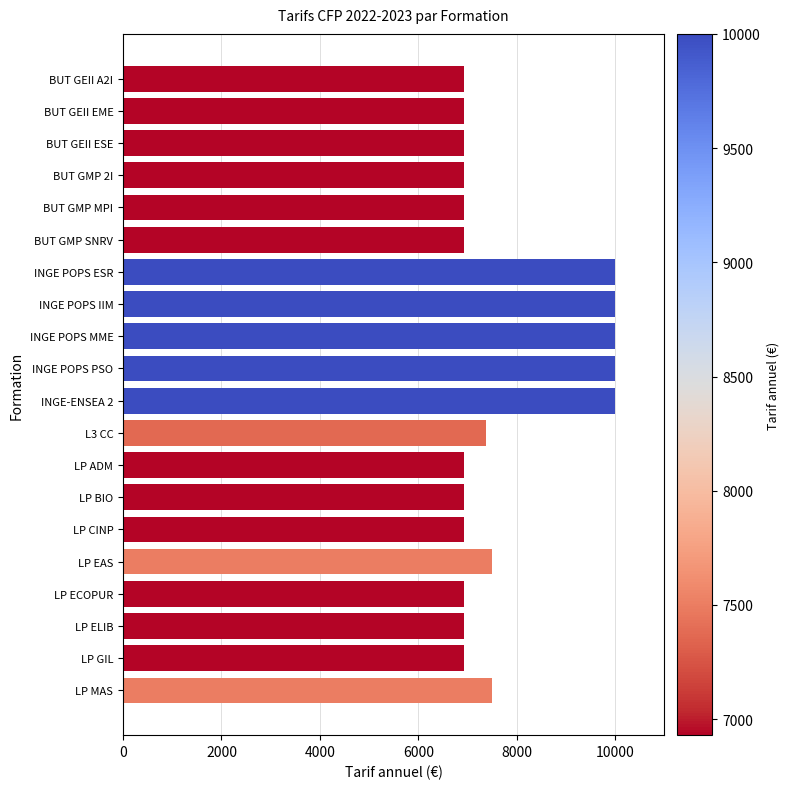

What is the label of the 17th bar from the bottom?

BUT GMP 2I